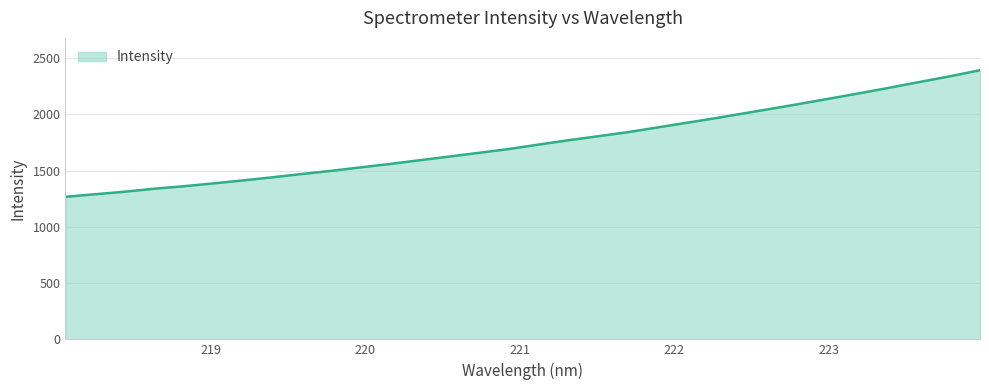

What is the greatest value displayed?

2393.1